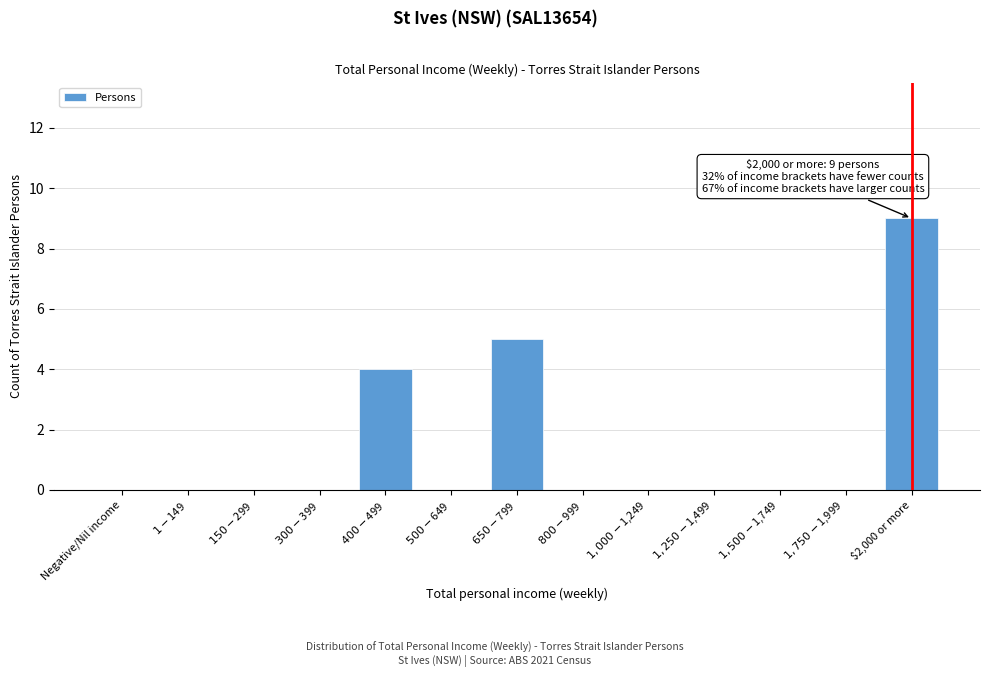

What is the maximum value shown in the chart?

9